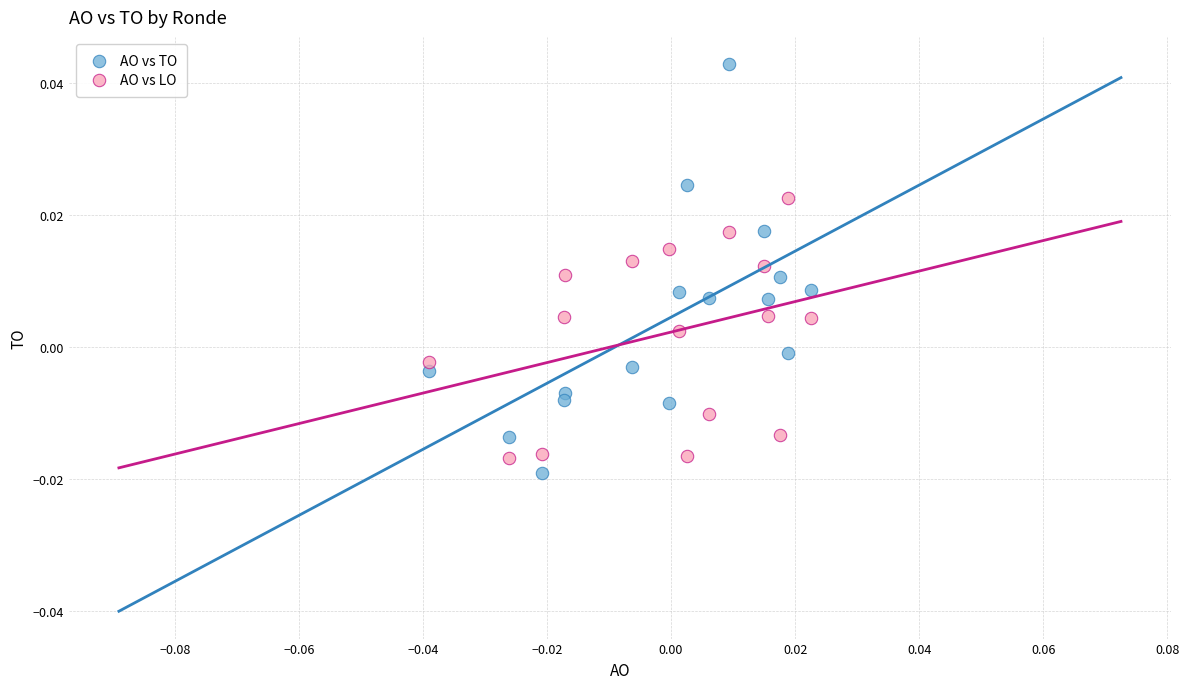

Which series reaches the maximum Y coordinate?

AO vs TO